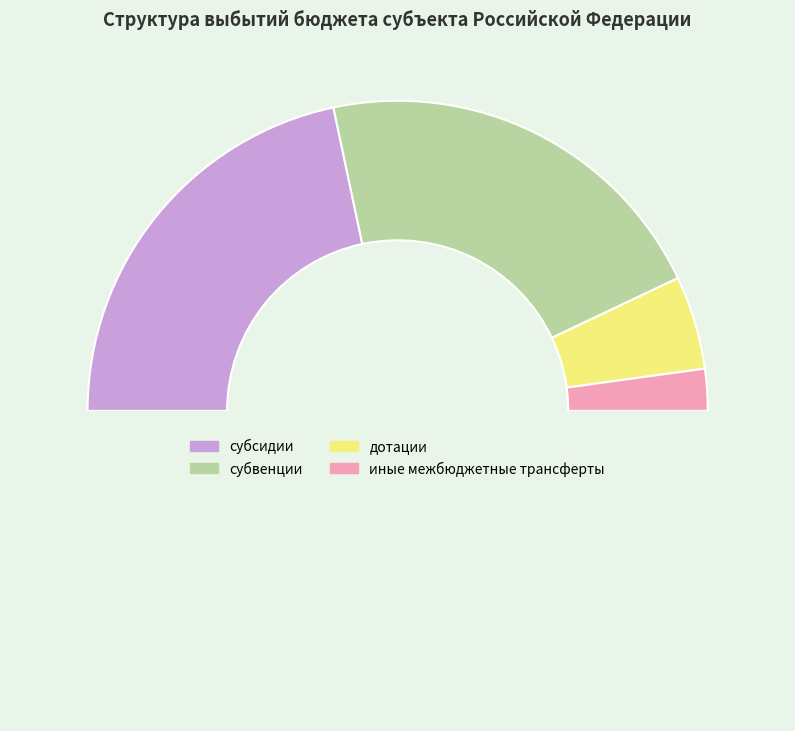

How many segments does this pie chart have?

5